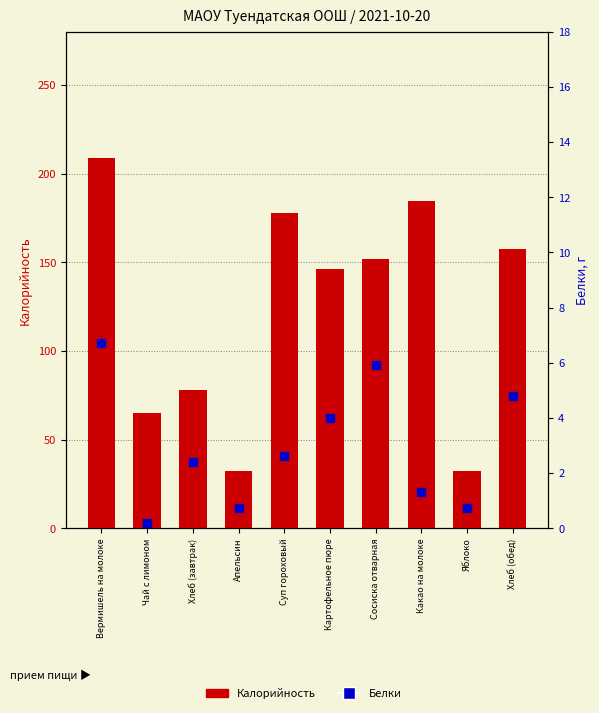

Is the value of Калорийность at Какао на молоке greater than the value of Белки at Апельсин?

Yes